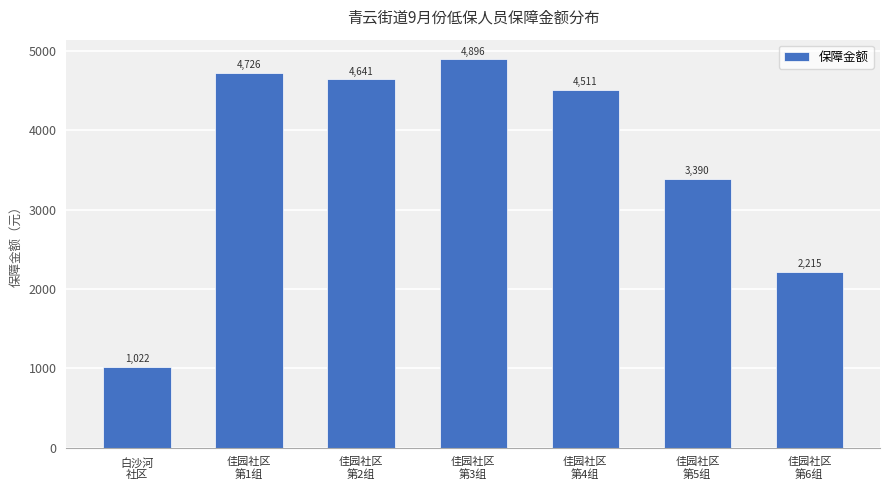

Count the number of categories in the chart.

7